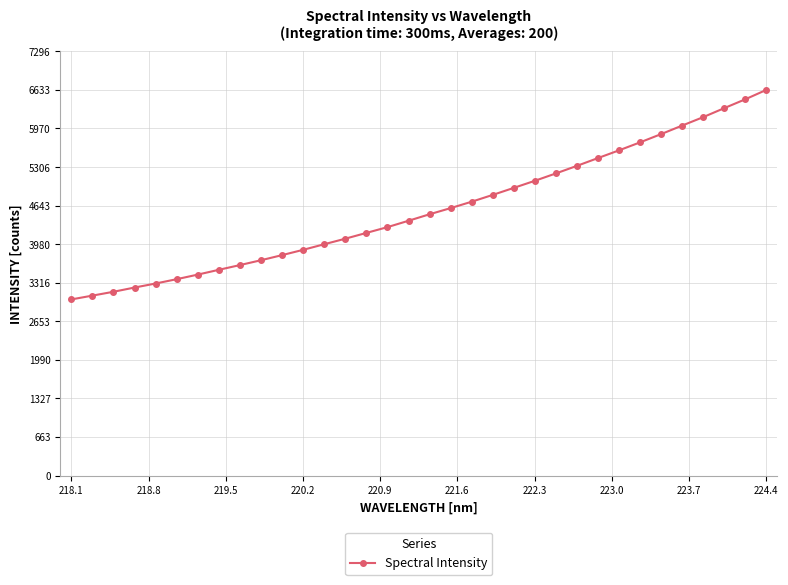

What is the value of the 25th point from the left?

5326.9